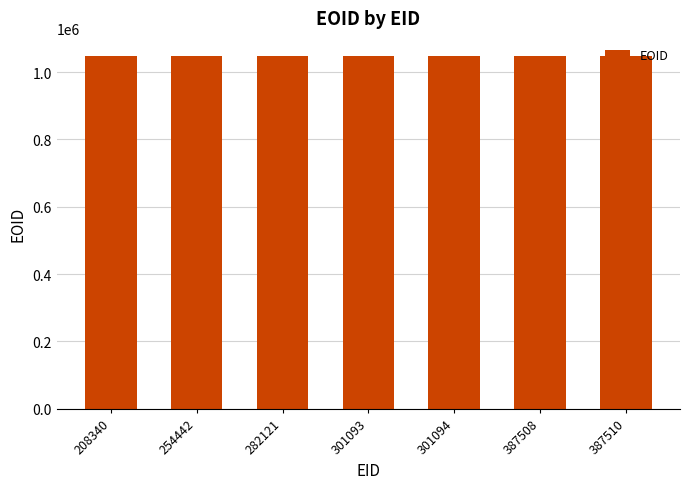

True or false: the data shows 444111 at 301093.

False